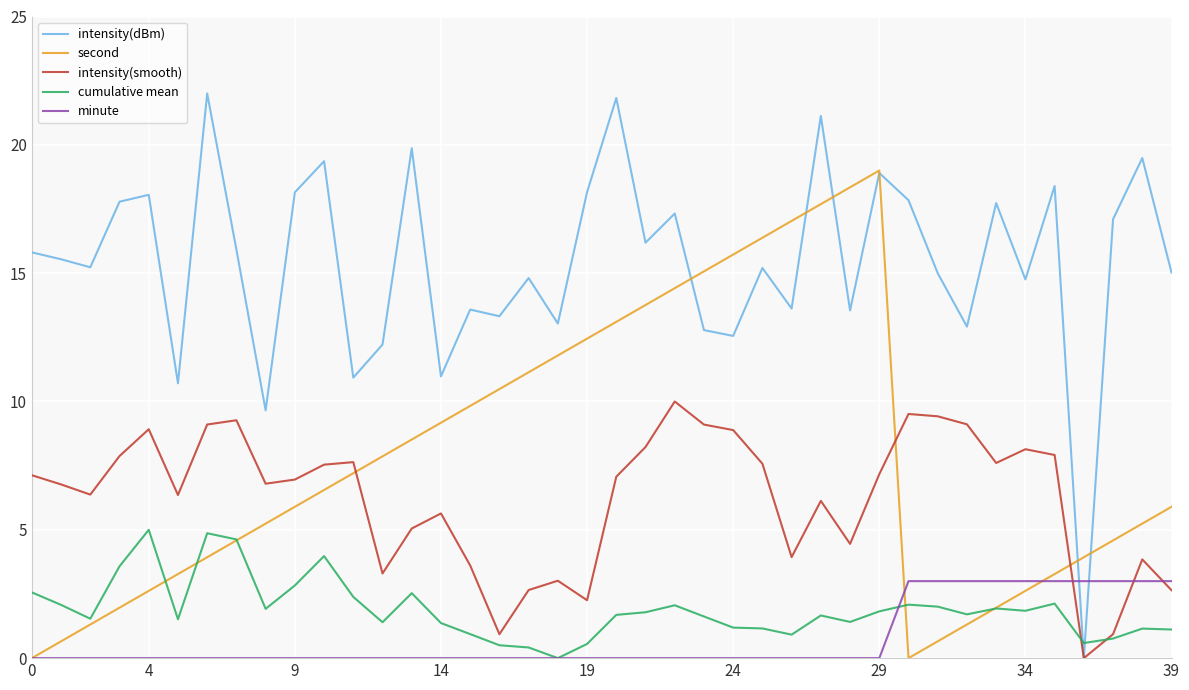

What is the difference between the second highest and second lowest values in the minute series?

3.0